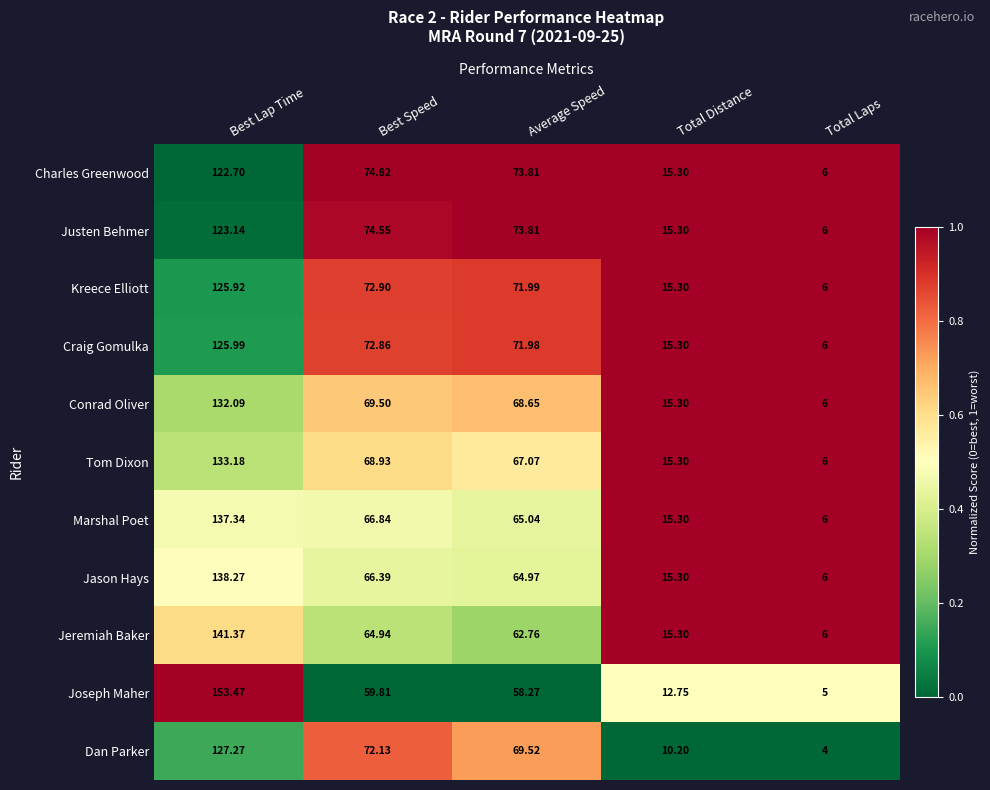

What is the difference between the highest and lowest values at Best Speed?

15.0